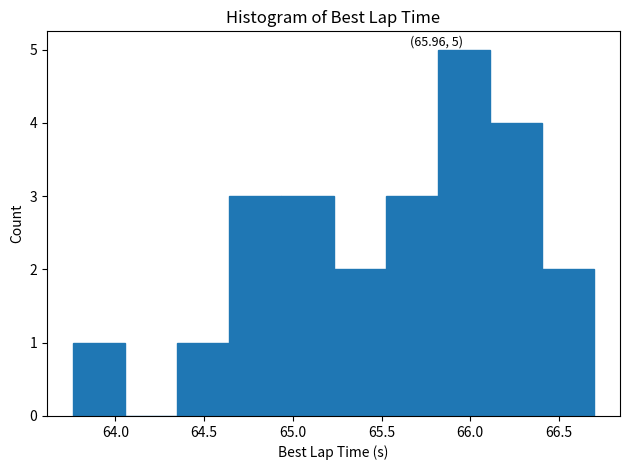

Over which range of the x-axis is the bar tallest?

65.80 to 66.10